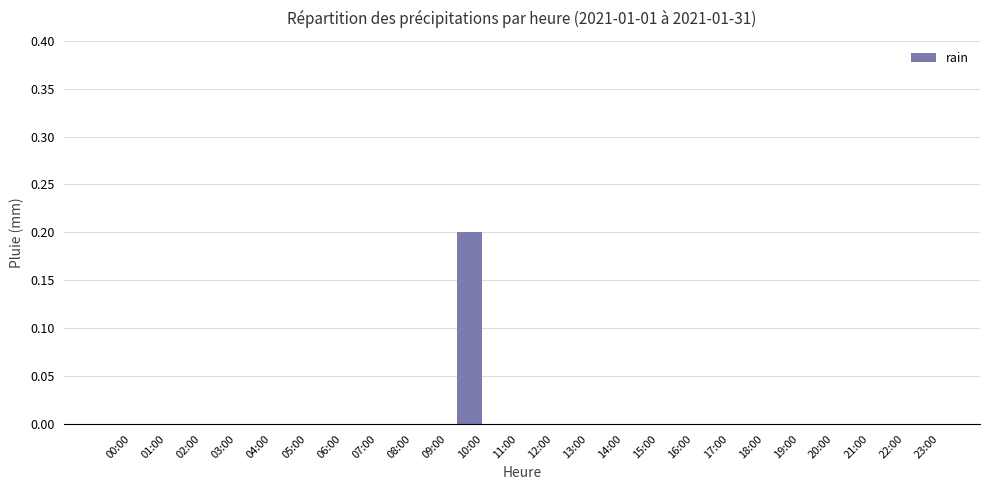

Reading left to right, extract all data points from this chart.

00:00=0.0	01:00=0.0	02:00=0.0	03:00=0.0	04:00=0.0	05:00=0.0	06:00=0.0	07:00=0.0	08:00=0.0	09:00=0.0	10:00=0.2	11:00=0.0	12:00=0.0	13:00=0.0	14:00=0.0	15:00=0.0	16:00=0.0	17:00=0.0	18:00=0.0	19:00=0.0	20:00=0.0	21:00=0.0	22:00=0.0	23:00=0.0